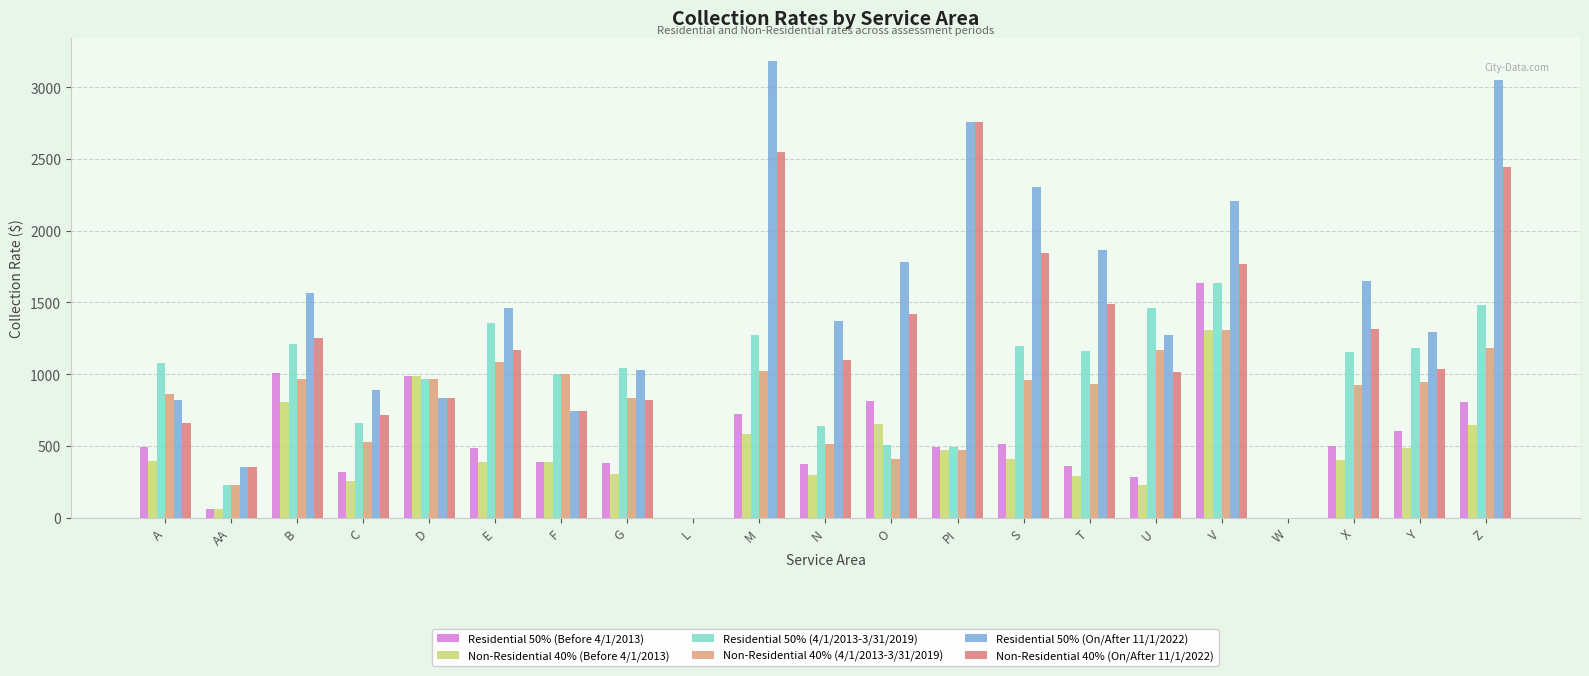

Does the chart contain stacked bars?

No